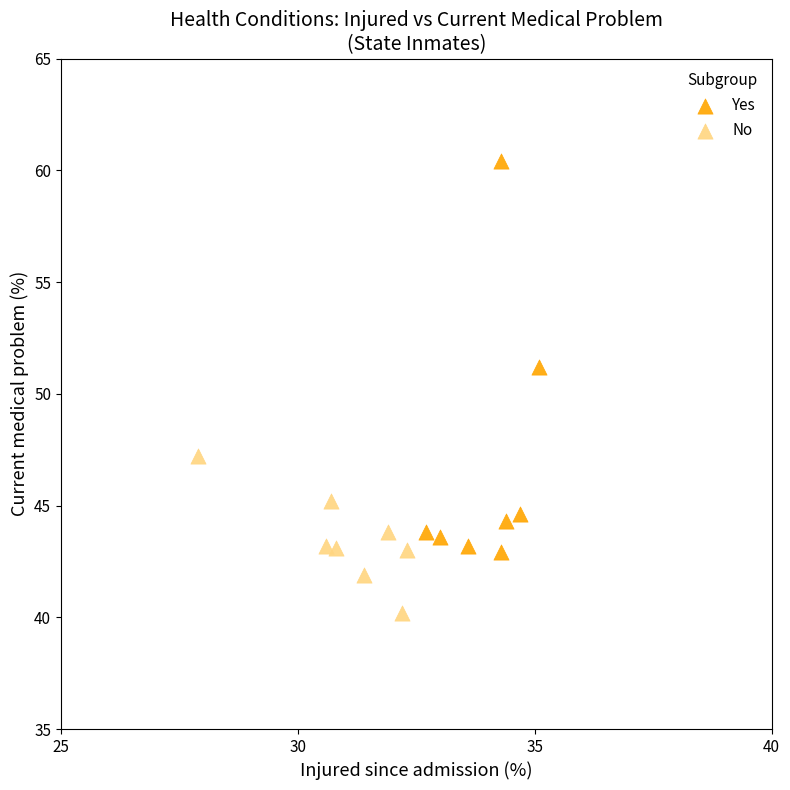

Which series reaches the minimum Y coordinate?

No